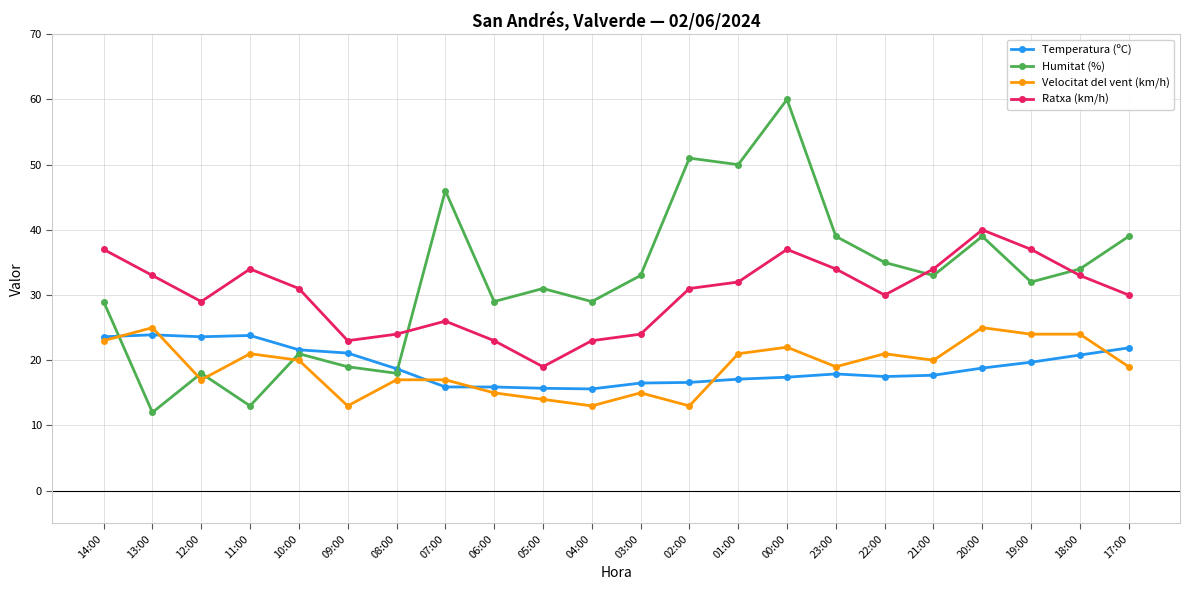

What is the difference between the second highest and second lowest values in the Humitat (%) series?

38.0